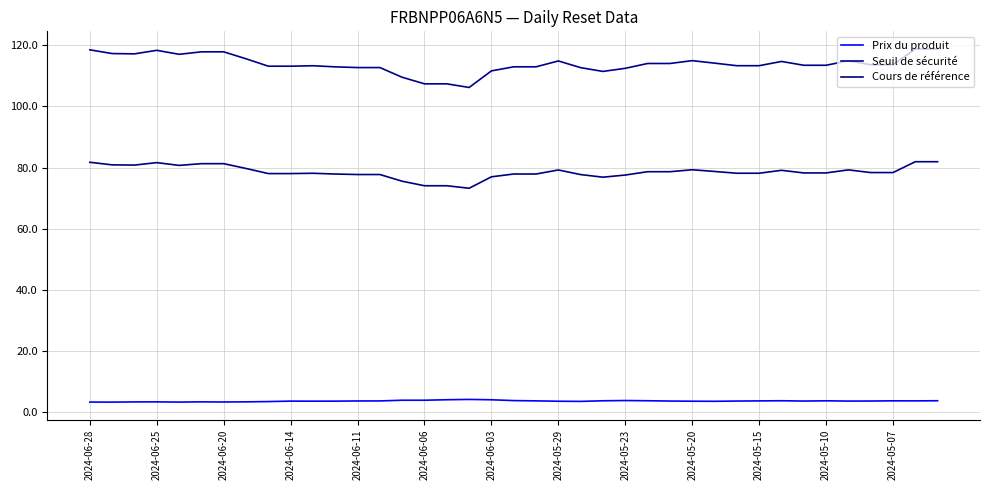

How many lines are shown in the chart?

3